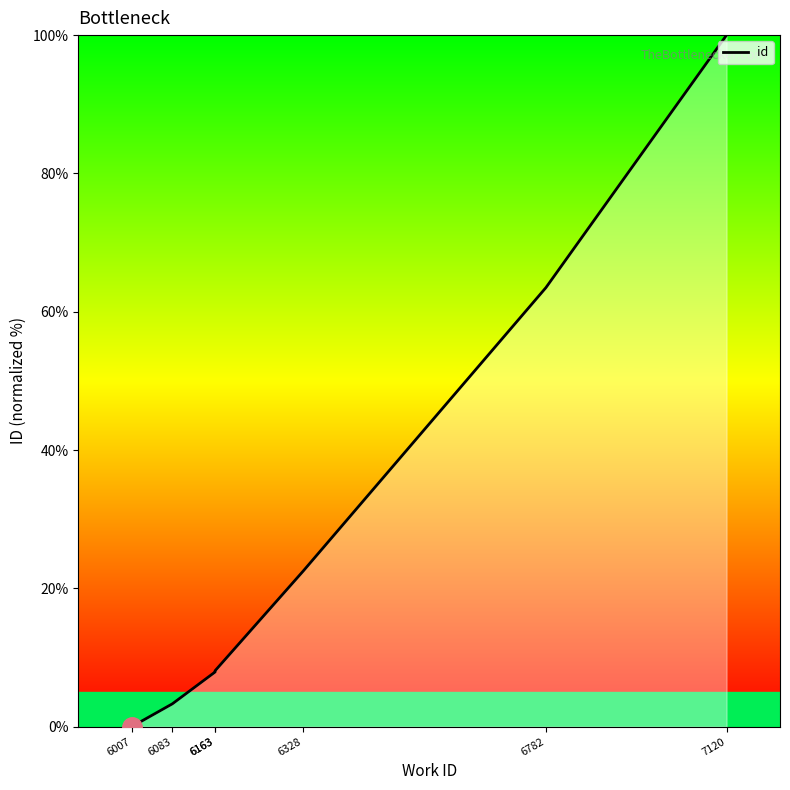

Between 7120 and 6007, which is larger?

7120